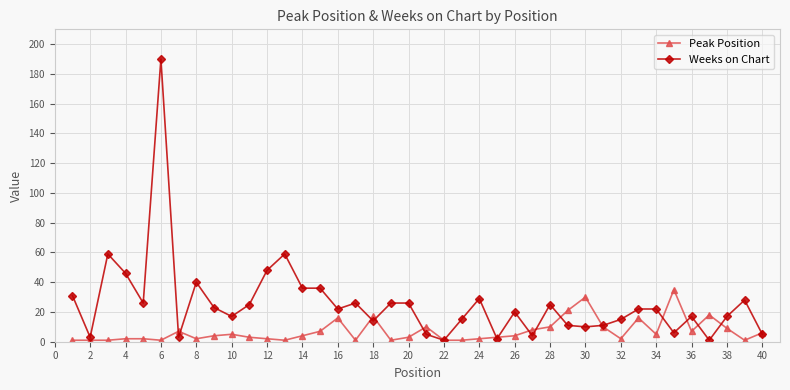

True or false: Peak Position has more than 1 interior local peaks.

True